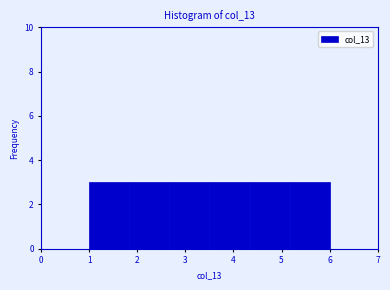

What is the height of the bar covering 1.8 to 2.7 on the x-axis? Neither the bar edges nor the heights are printed on the chart, so give them approximately, as read against the axes.

3